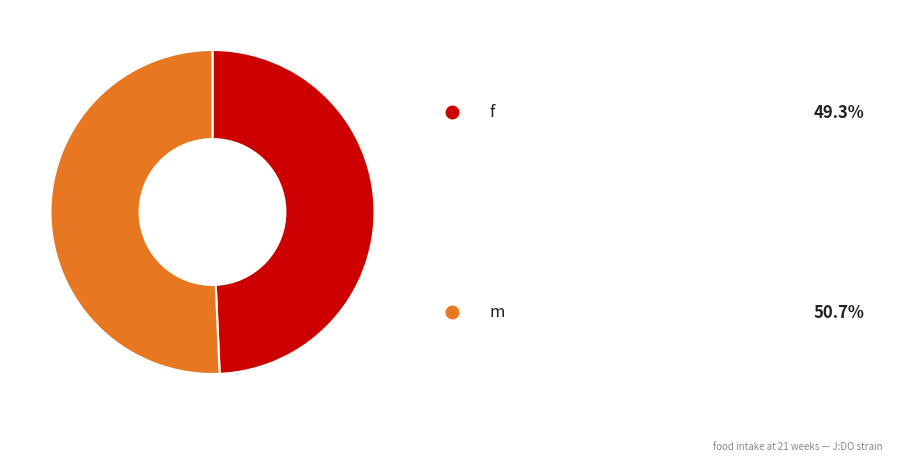

Is there a majority slice in this chart?

Yes